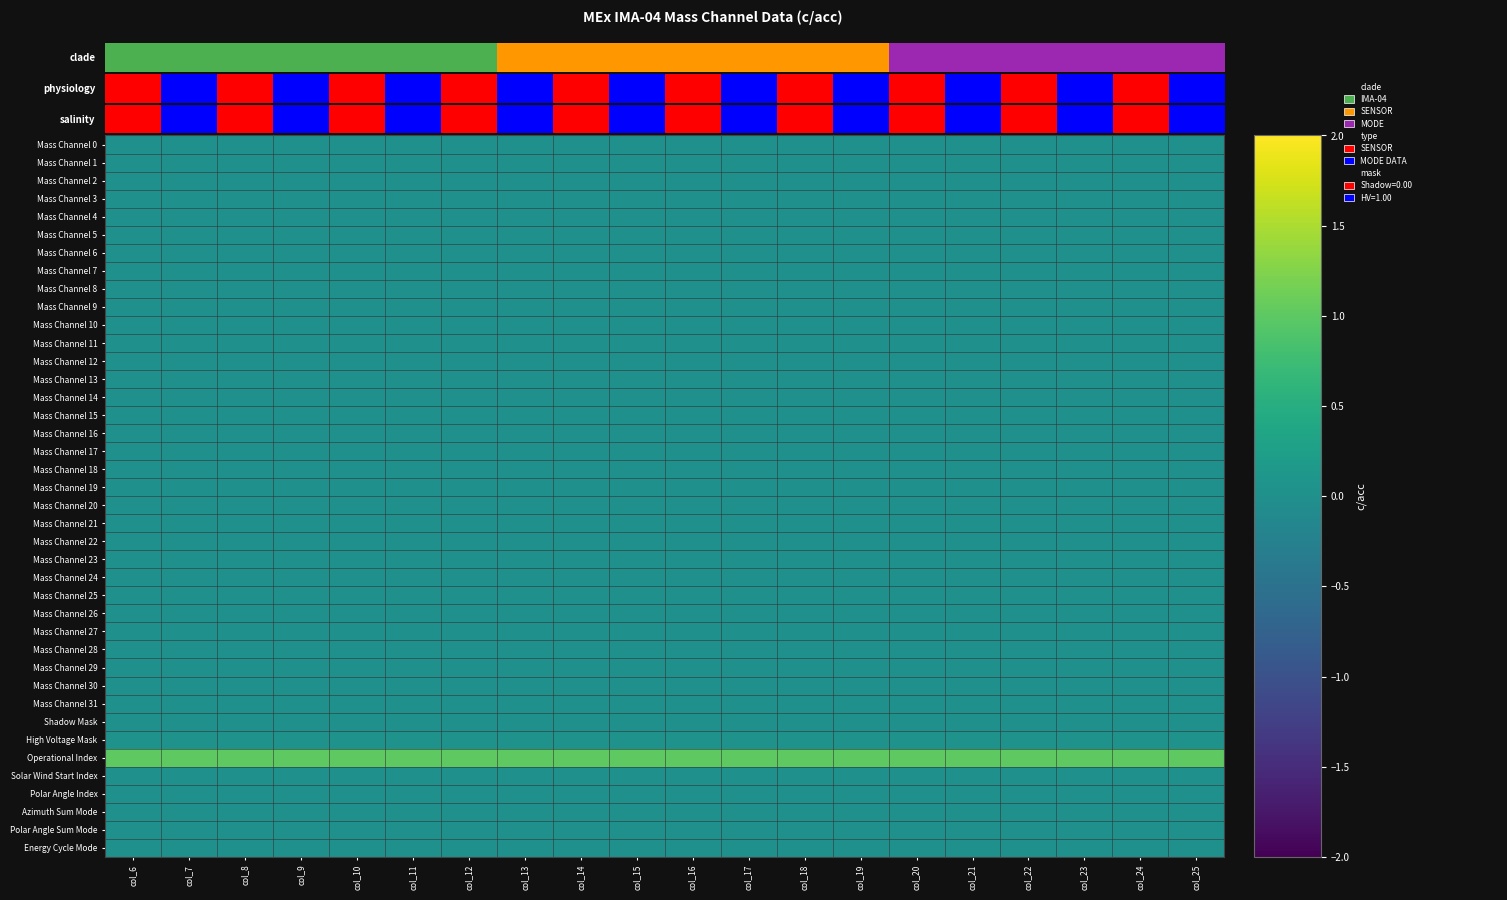

Which series has the largest range (max minus min)?

Mass Channel 0